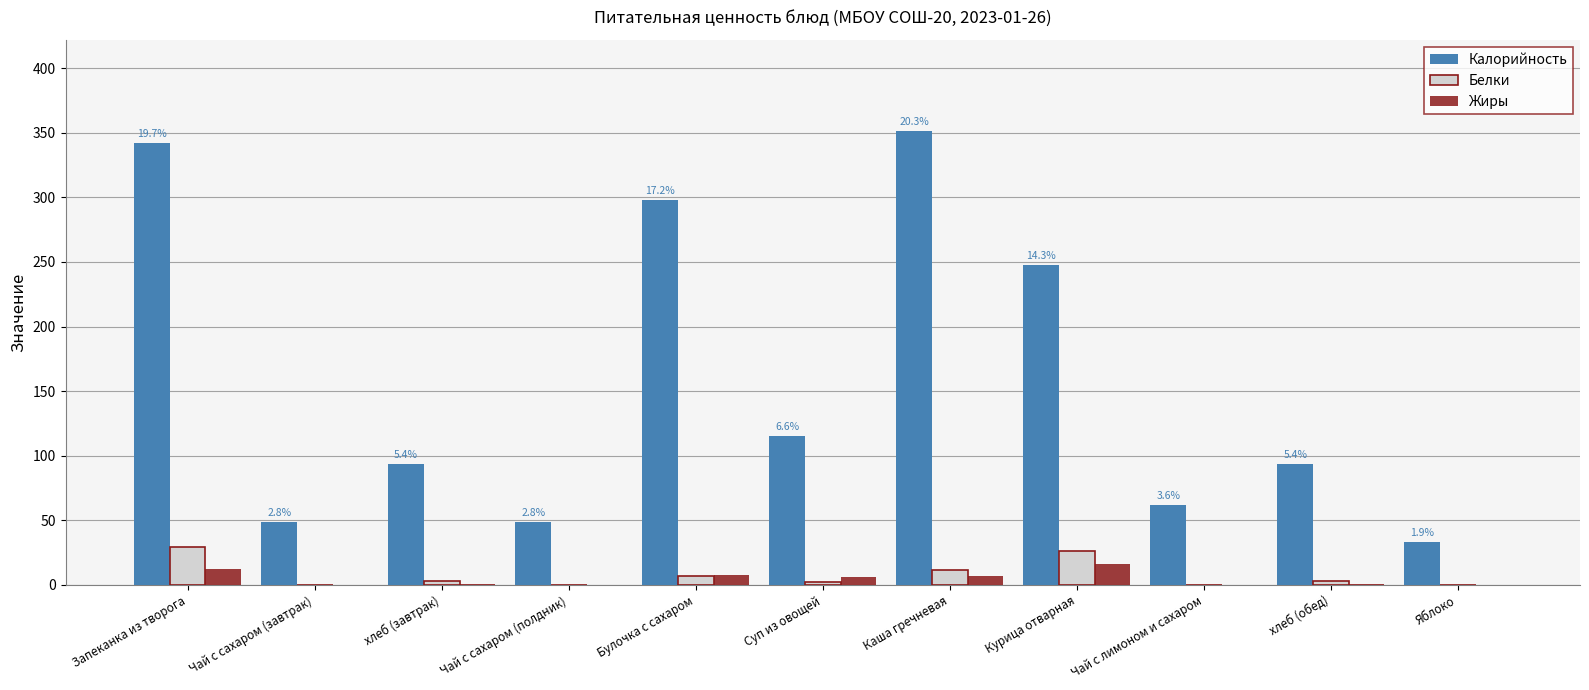

What is the total value across all series at Каша гречневая?

370.6